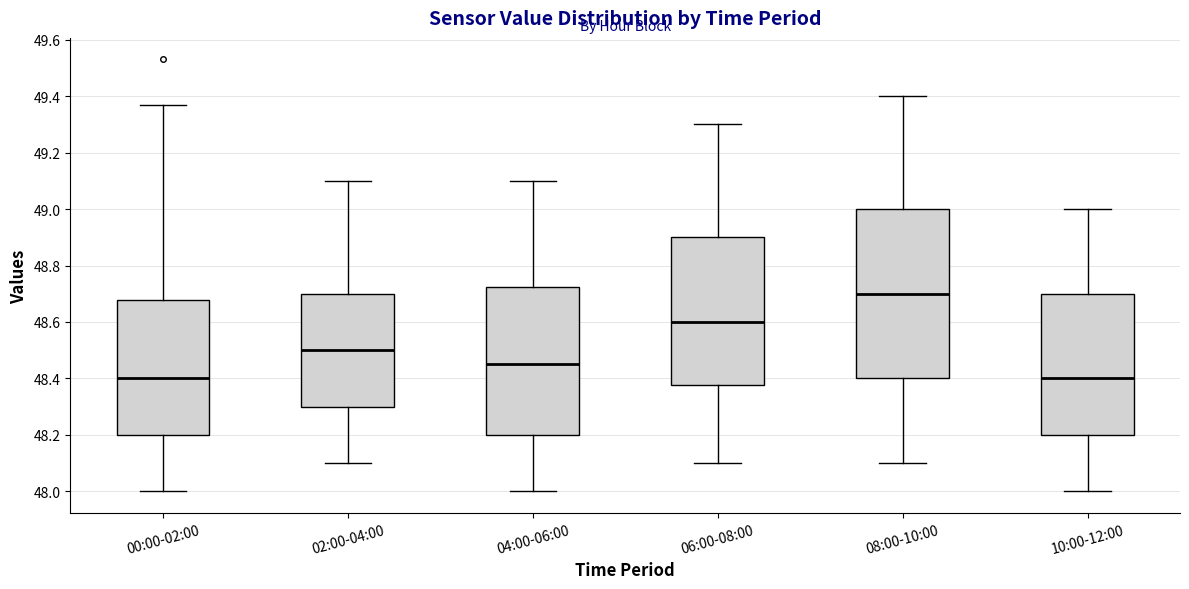

Where does the lower whisker of the box for 00:00-02:00 end on the y-axis? The values are not printed on the chart, so give them approximately, as read against the axis.

48.00